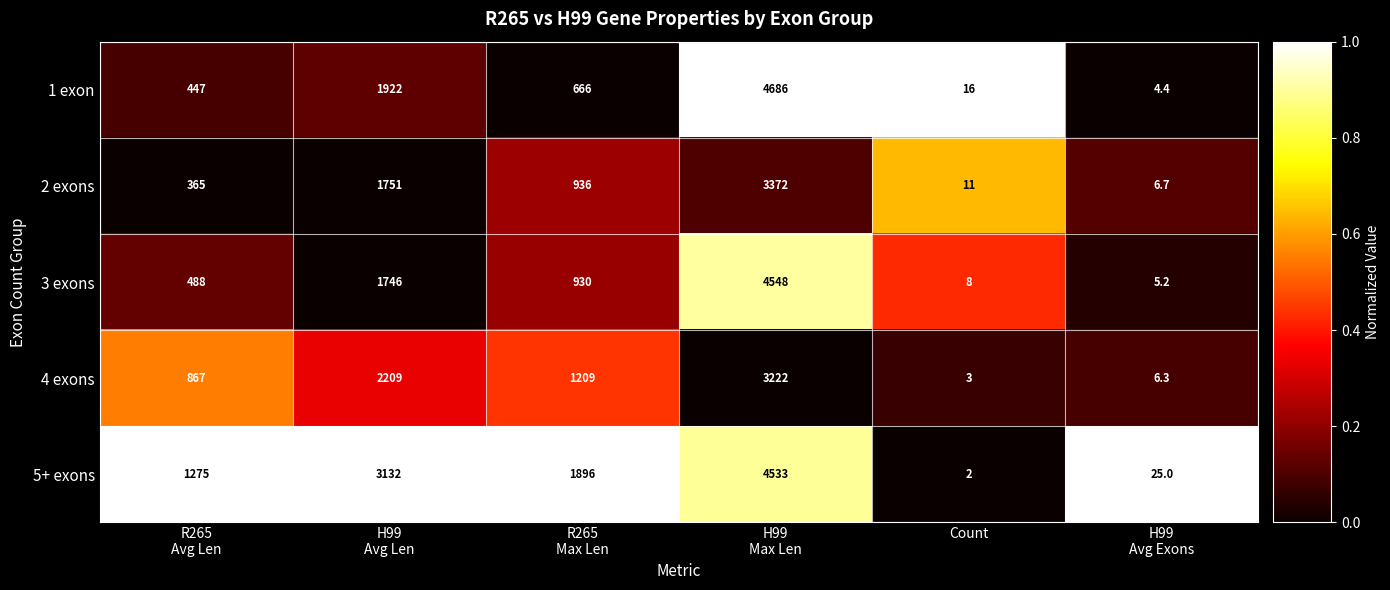

How many data points in 2 exons are less than 936?

3